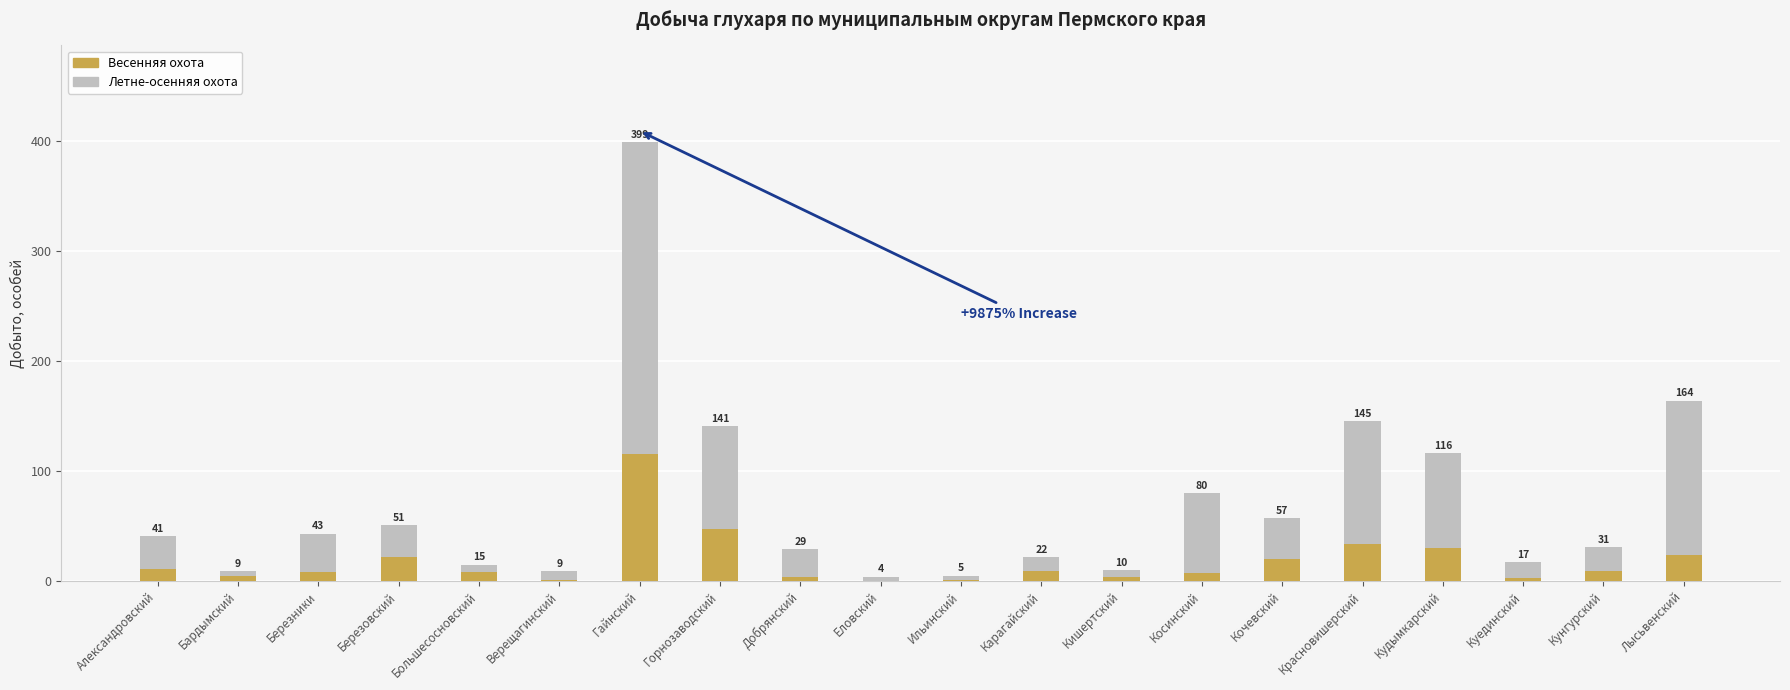

What are all the series names shown in the legend?

Весенняя охота, Летне-осенняя охота